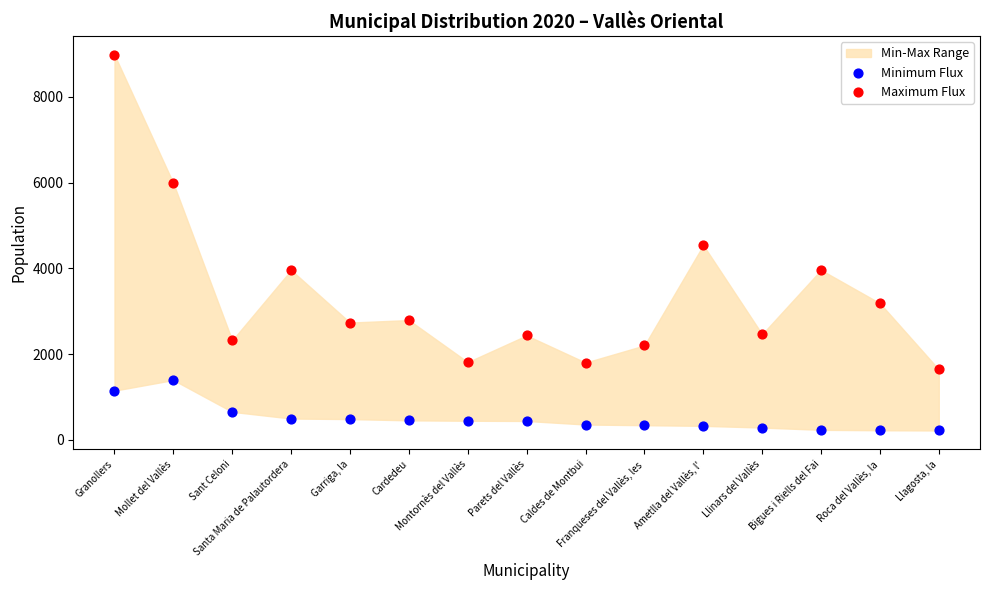

Which series contains the highest Y value?

Maximum Flux